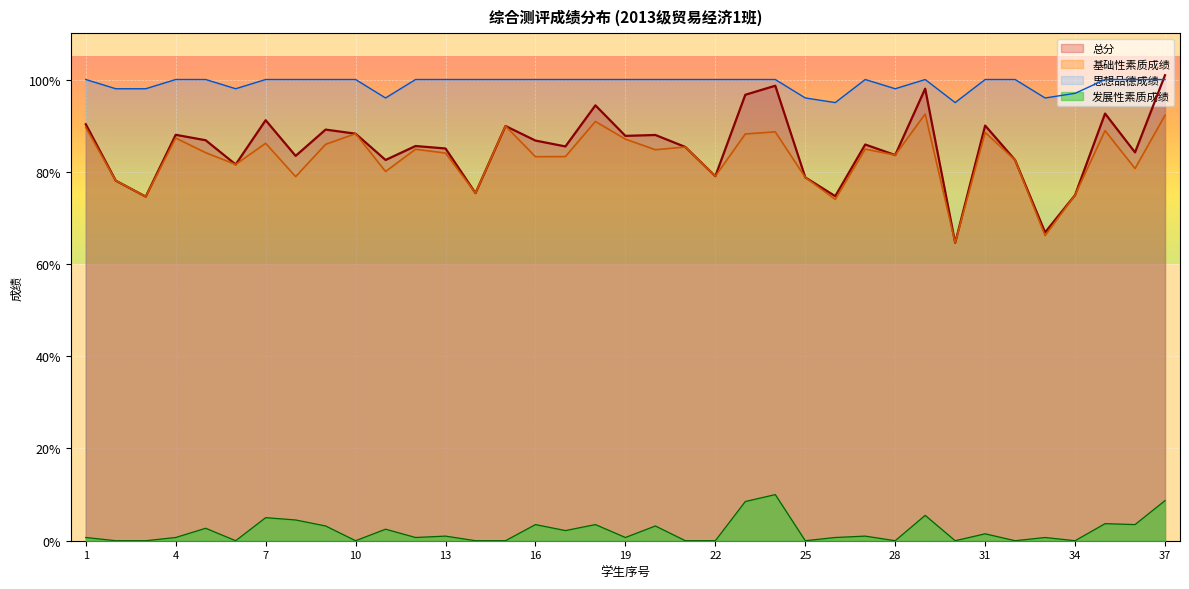

How many times do 总分 and 思想品德成绩 cross each other?

1